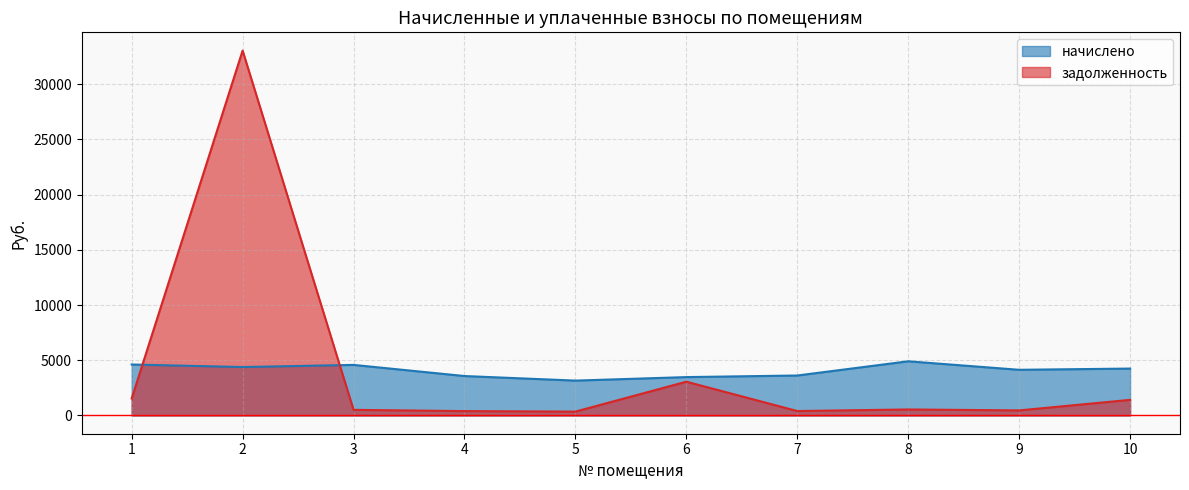

Reading left to right, what are all the values shown in this chart?

начислено: 1=4616.1	2=4386.1	3=4580.1	4=3571.7	5=3158.0	6=3475.7	7=3619.7	8=4906.0	9=4136.9	10=4247.6
задолженность: 1=1538.7	2=33041.8	3=508.9	4=396.9	5=350.9	6=3060.2	7=402.2	8=545.1	9=459.6	10=1414.0